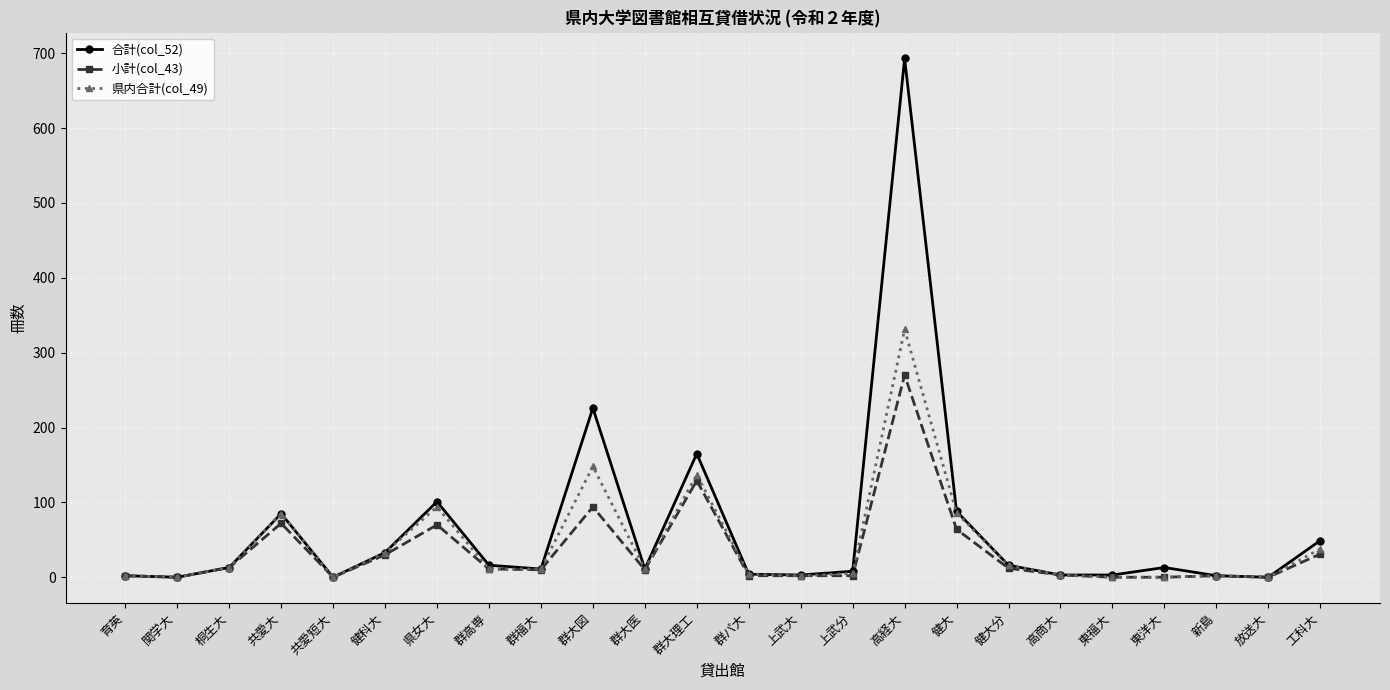

What is the sum of the 小計(col_43) values at 健大 and 新島?

66